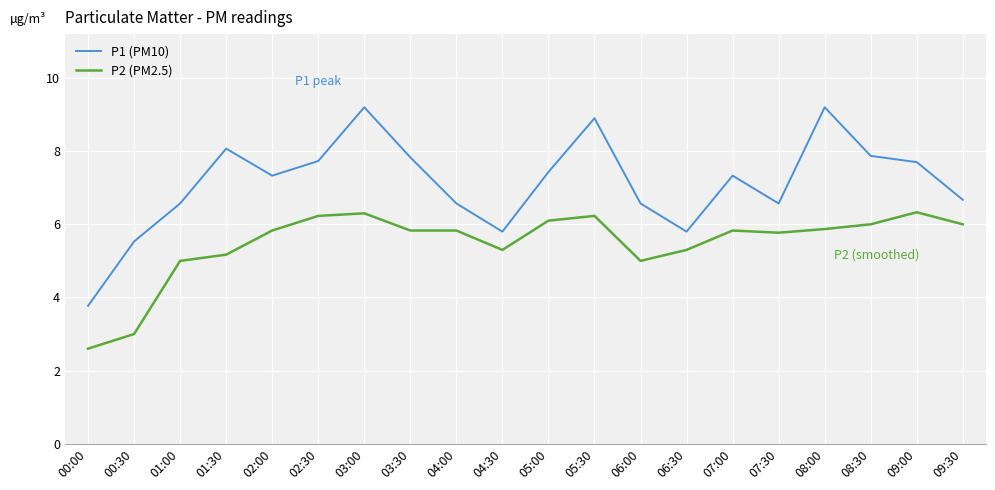

True or false: P1 (PM10) has more than 2 interior local peaks.

True